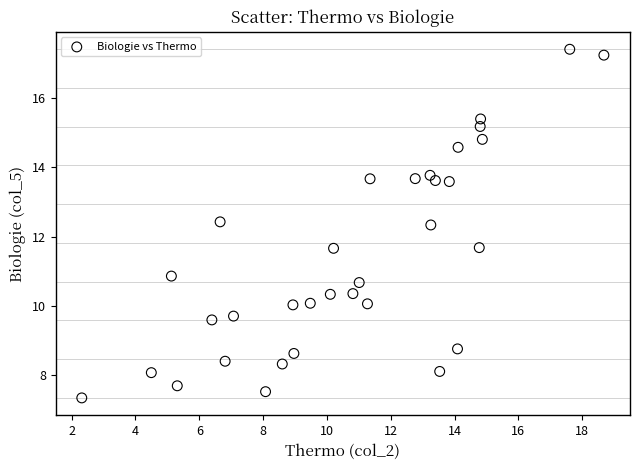

What is the range of X values (max minus min)?

16.4